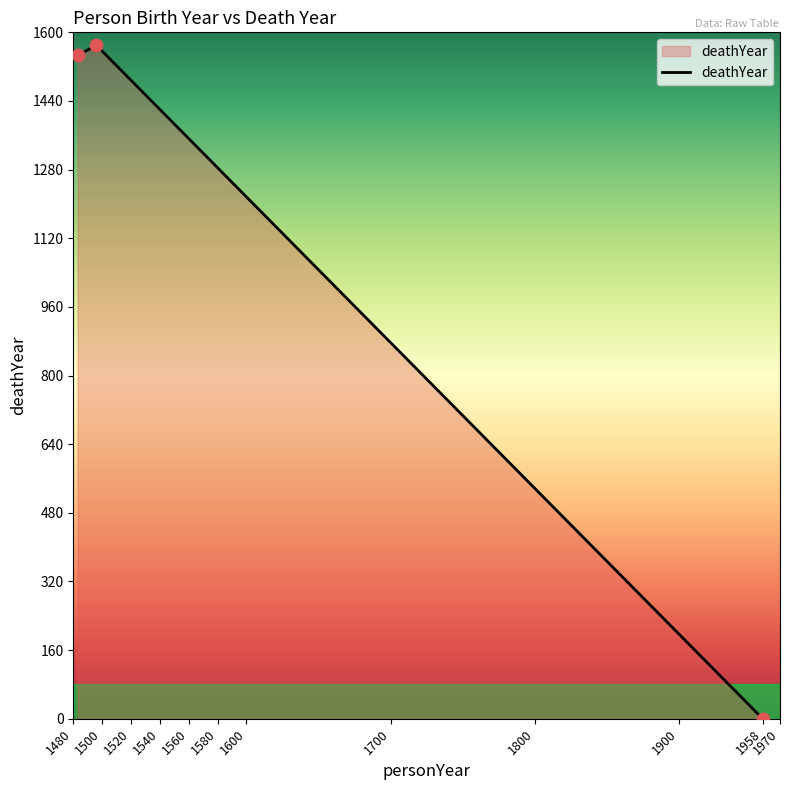

What is the maximum value shown in the chart?

1570